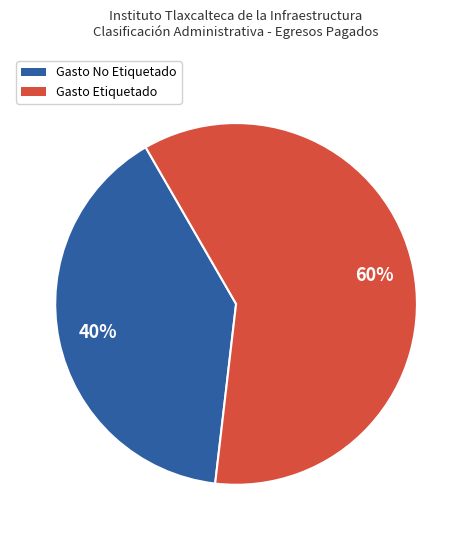

Approximately how many times larger is the value at Gasto Etiquetado compared to Gasto No Etiquetado?

1.5